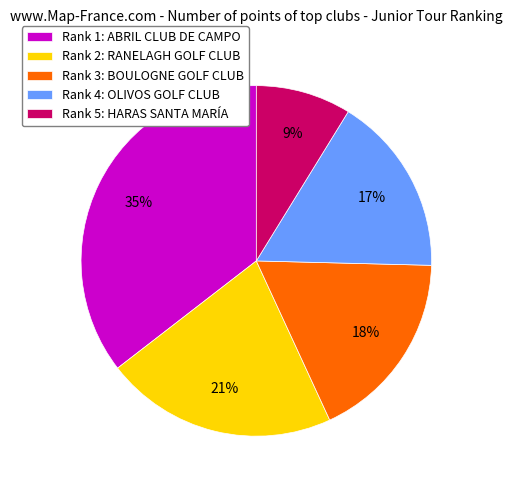

True or false: Rank 2: RANELAGH GOLF CLUB accounts for 9% of the total.

False